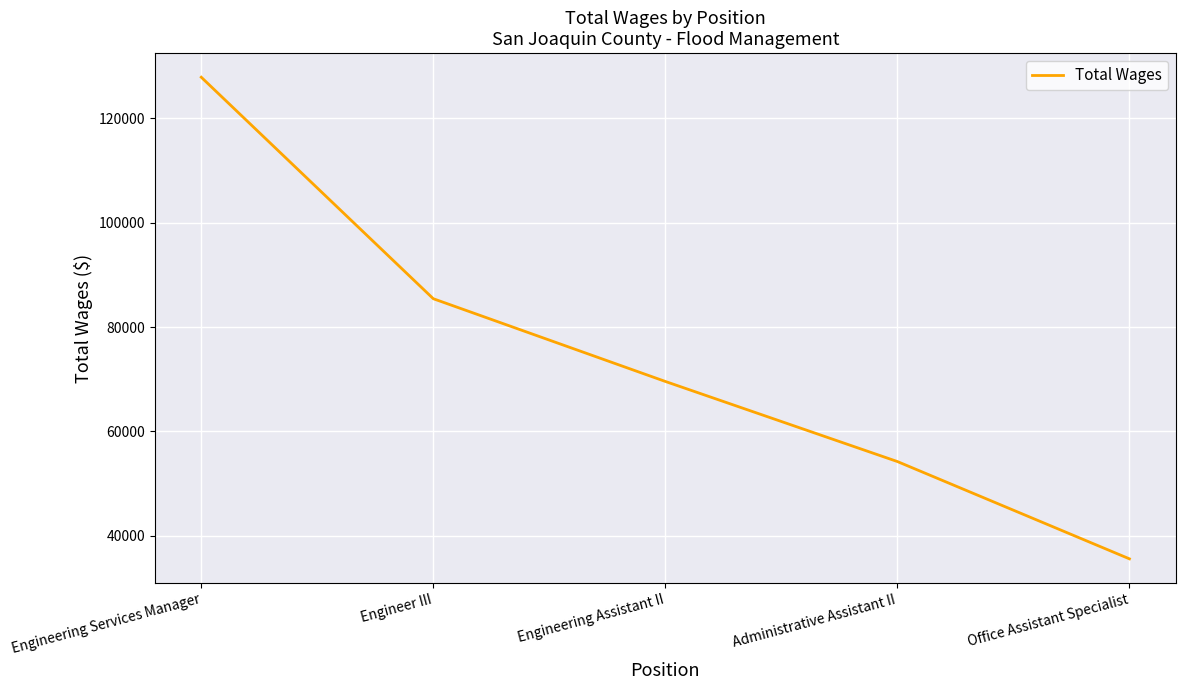

True or false: the data shows 48036 at Engineer III.

False